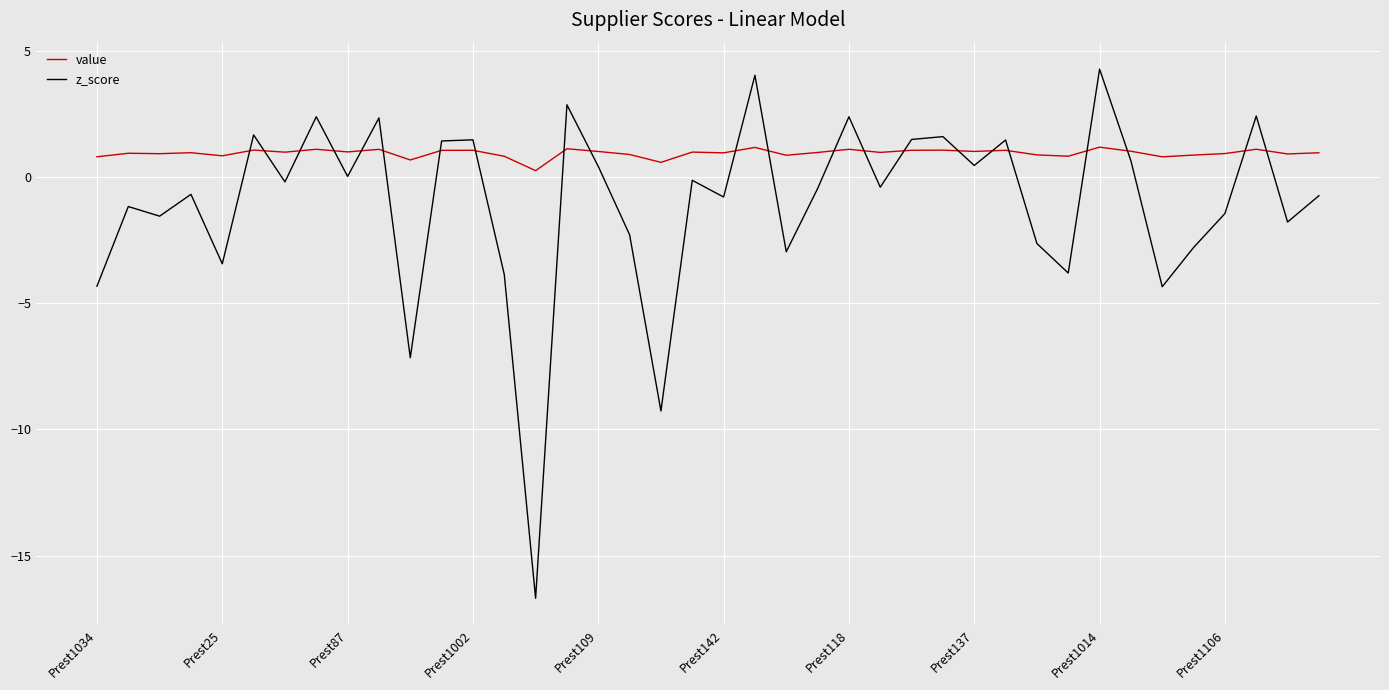

Which series ends up on top after the final intersection of z_score and value?

value